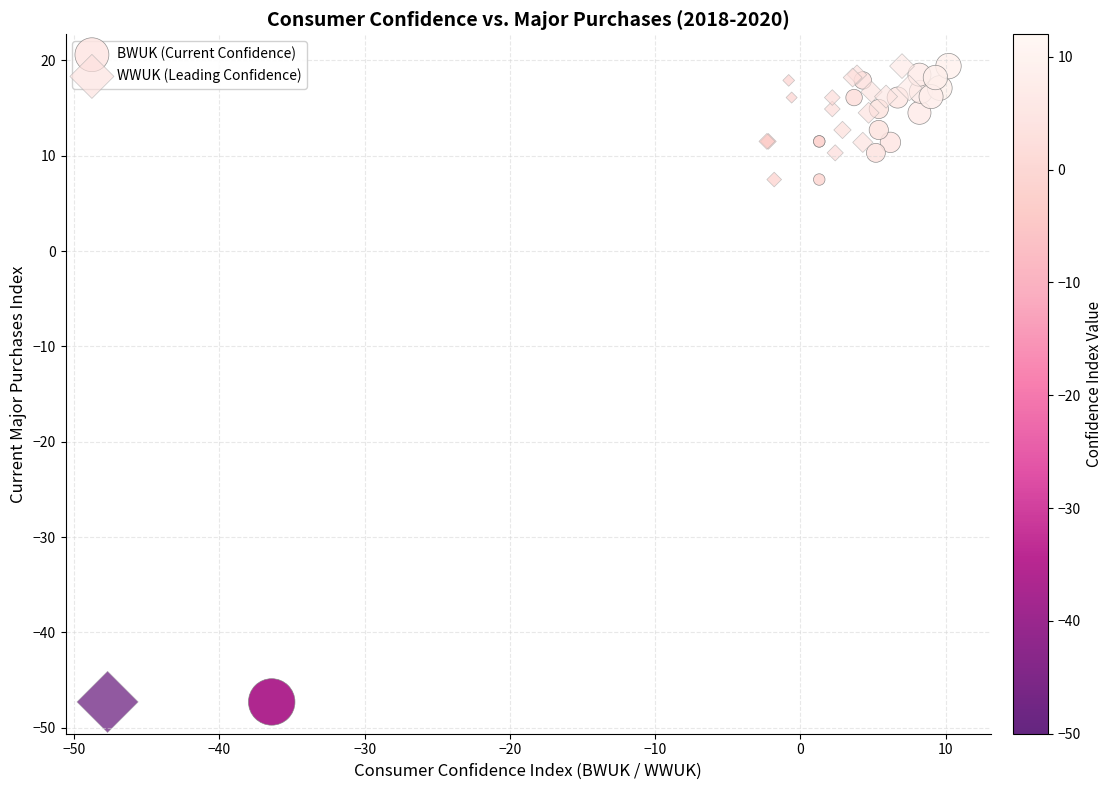

What are all the series names shown in the legend?

BWUK (Current Confidence), WWUK (Leading Confidence)